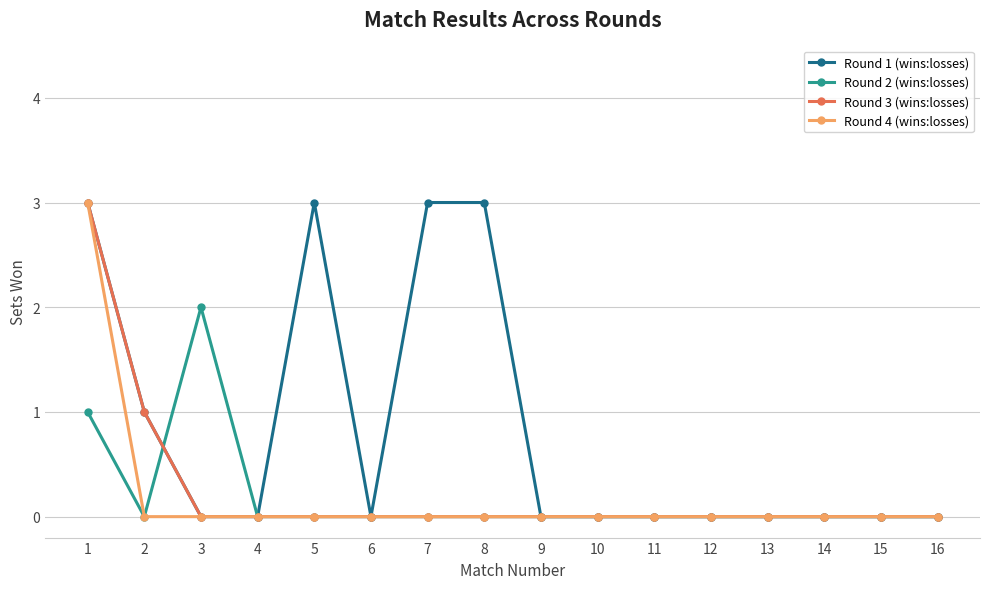

Is it true that Round 2 (wins:losses) equals -1 at 5?

False